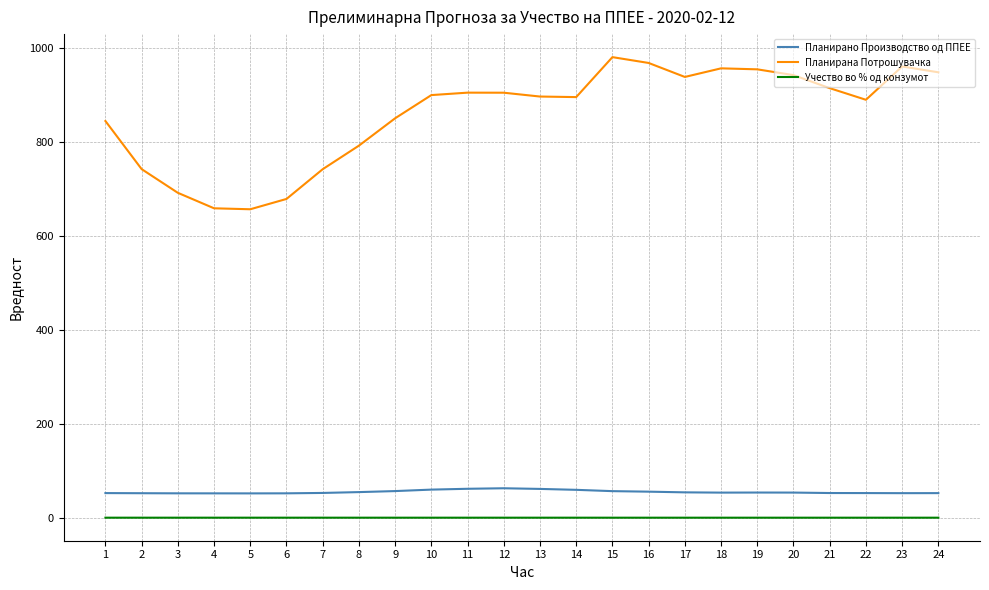

Read the Учество во % од конзумот value at 21.

0.1